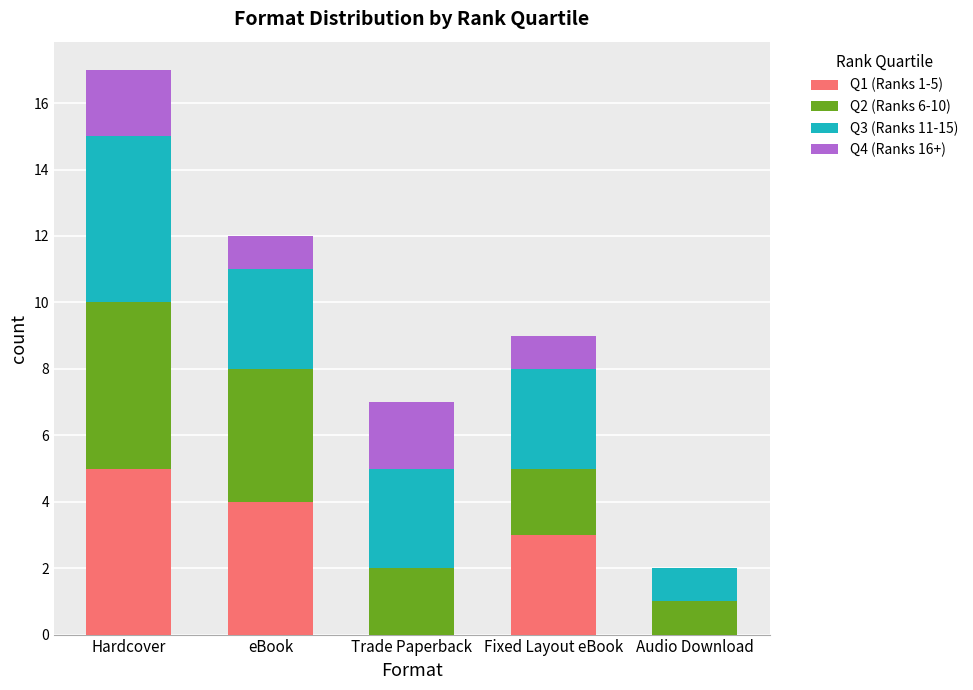

Count the number of categories in the chart.

5